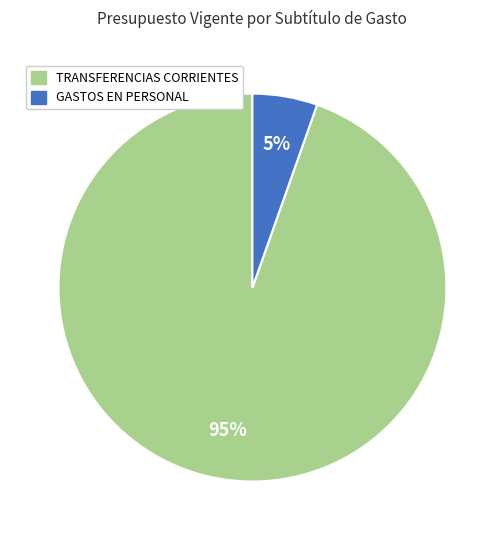

Does any single category account for the majority?

Yes